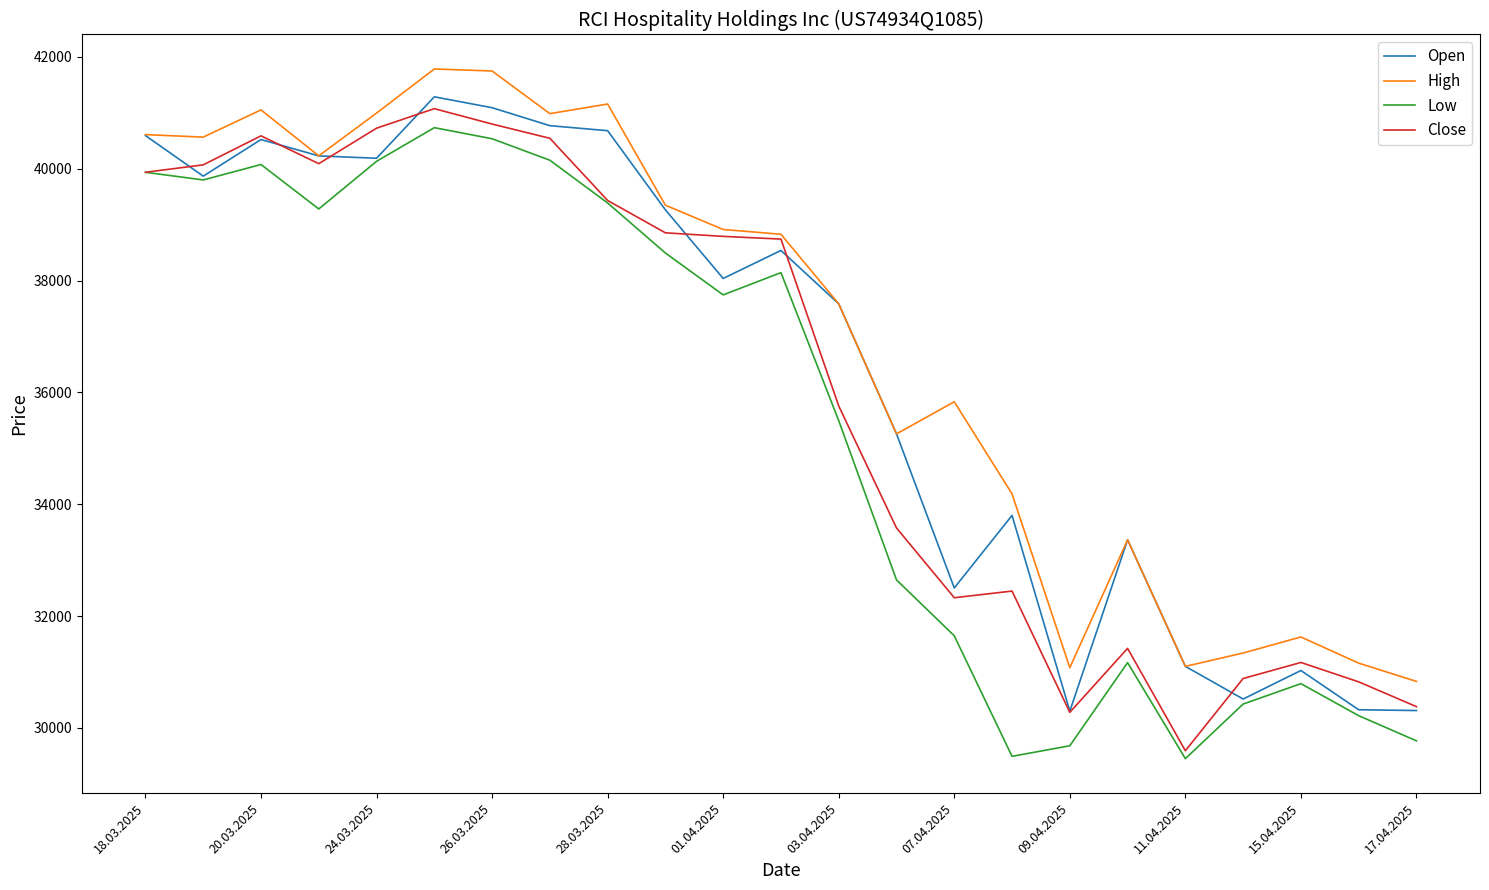

What is the highest value of the Open series?

41287